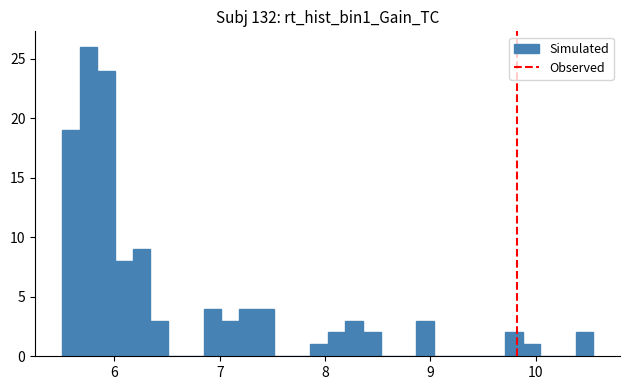

Read against the x-axis, roughly where is the centre of the tallest bar?

5.8